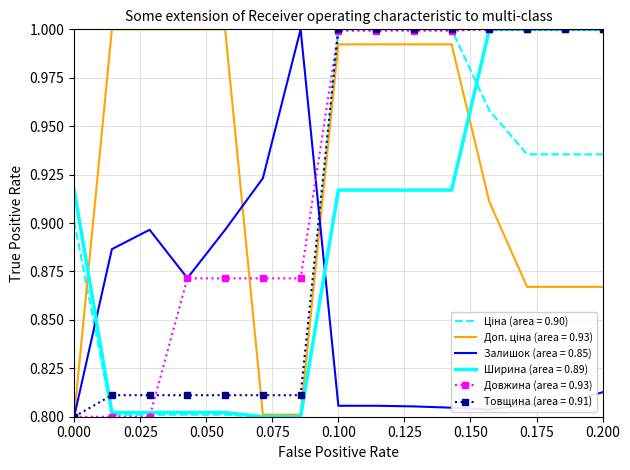

After their last crossing, which series has the higher values: Залишок (area = 0.85) or Ширина (area = 0.89)?

Ширина (area = 0.89)